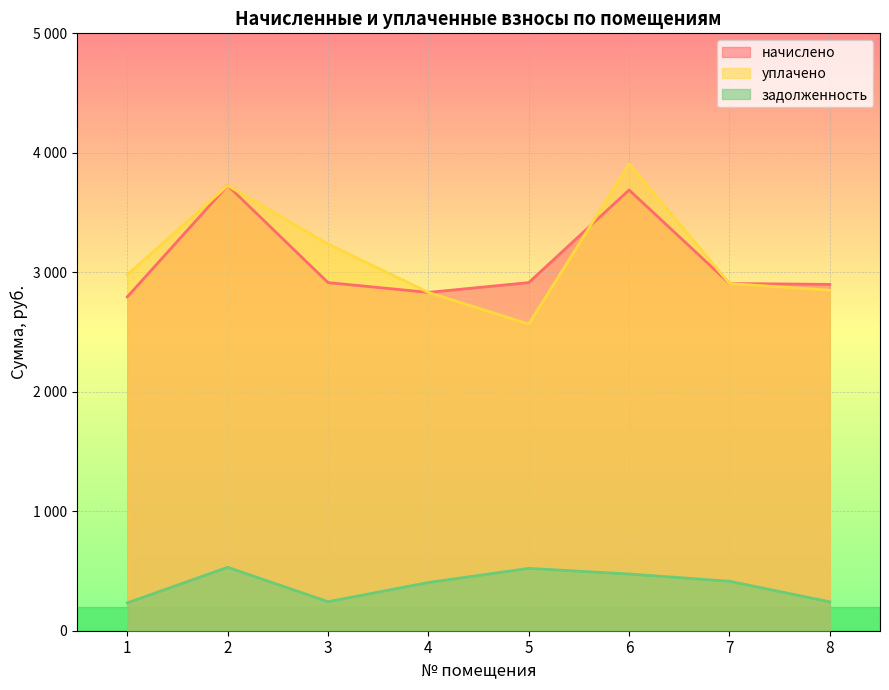

At which category does уплачено reach its first local valley?

5